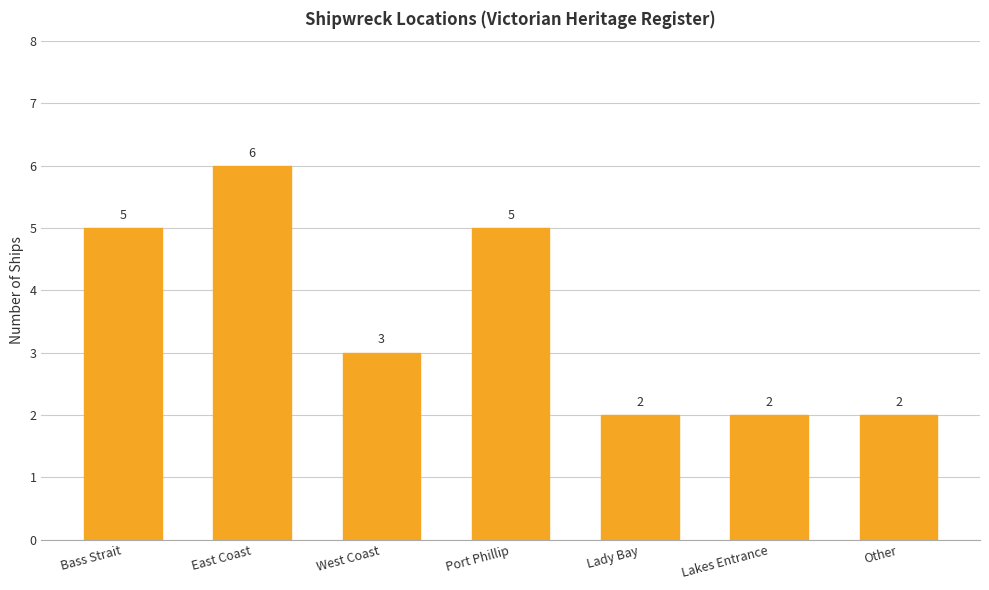

What is the difference between the second highest and second lowest values?

3